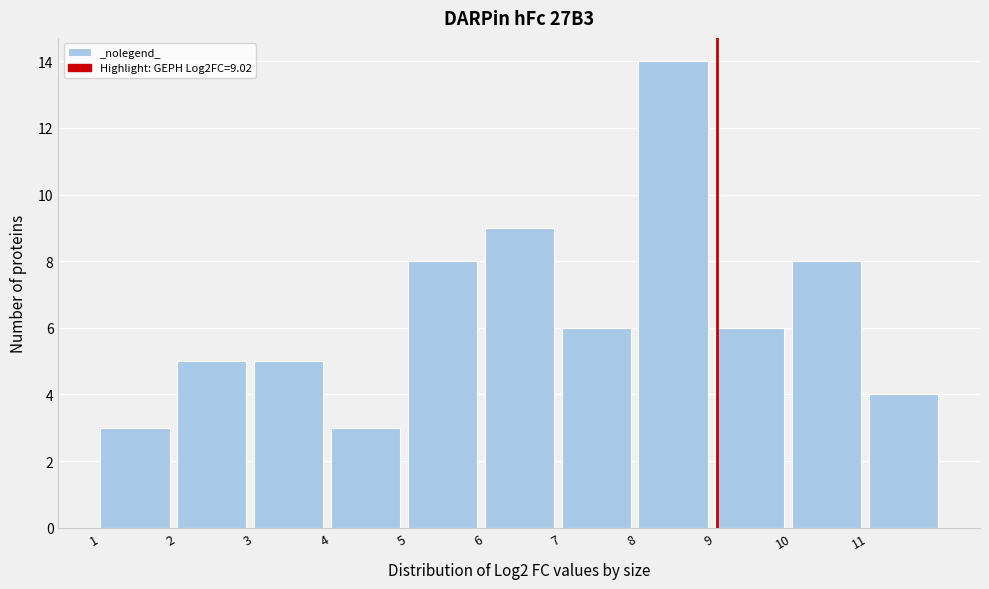

Which range on the x-axis has the tallest bar?

8 to 9